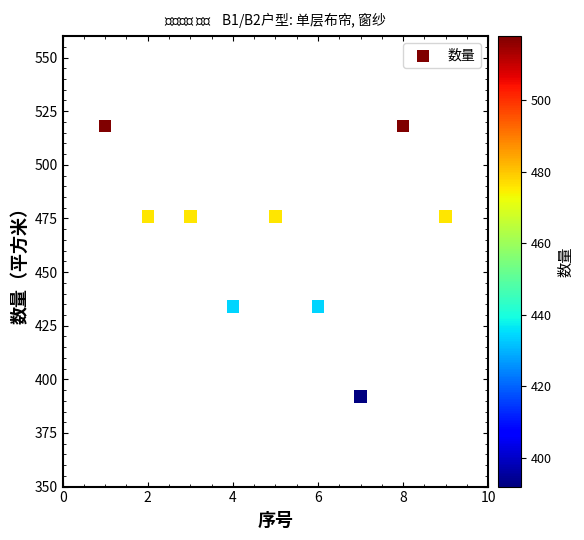

What is the range of Y values (max minus min)?

126